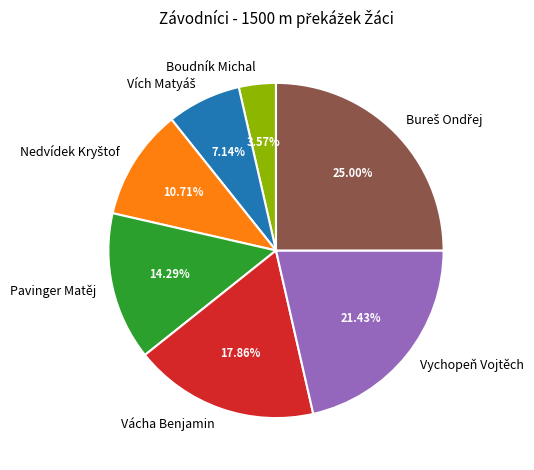

Combined, do Boudník Michal and Pavinger Matěj account for over 50%?

No